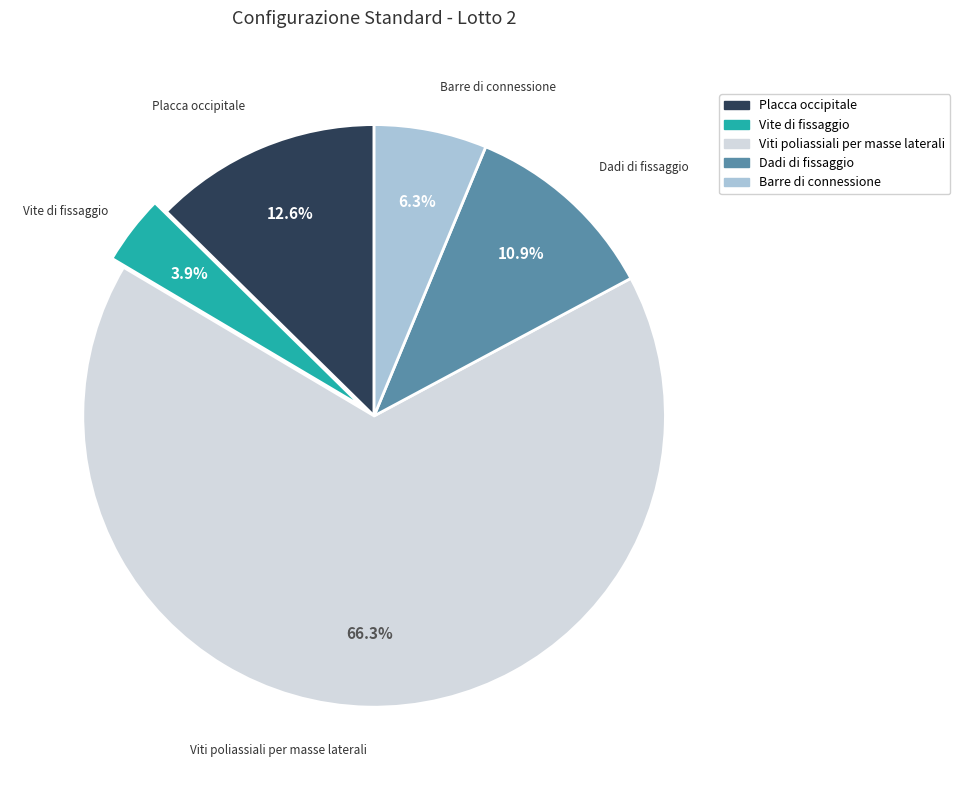

Between Vite di fissaggio and Dadi di fissaggio, which is larger?

Dadi di fissaggio